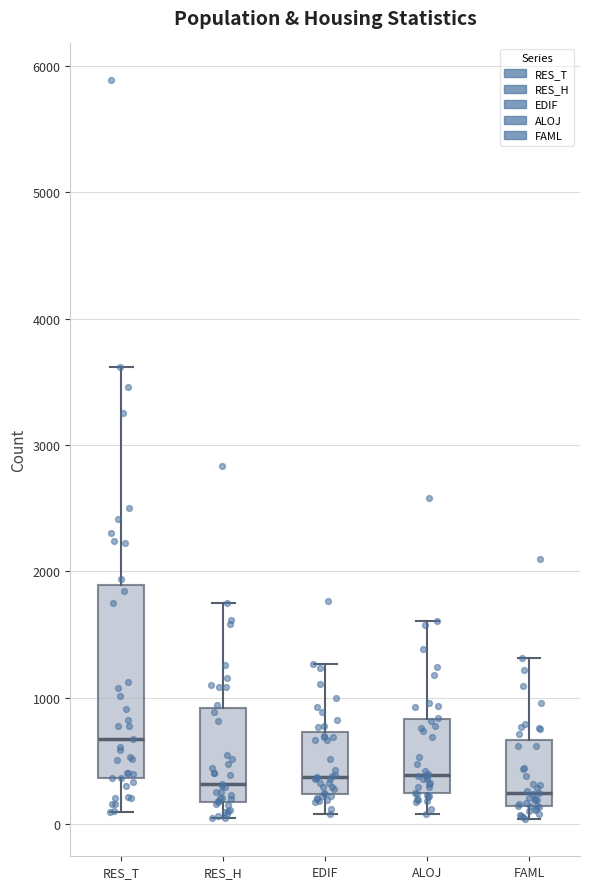

Which box has the highest median line?

RES_T